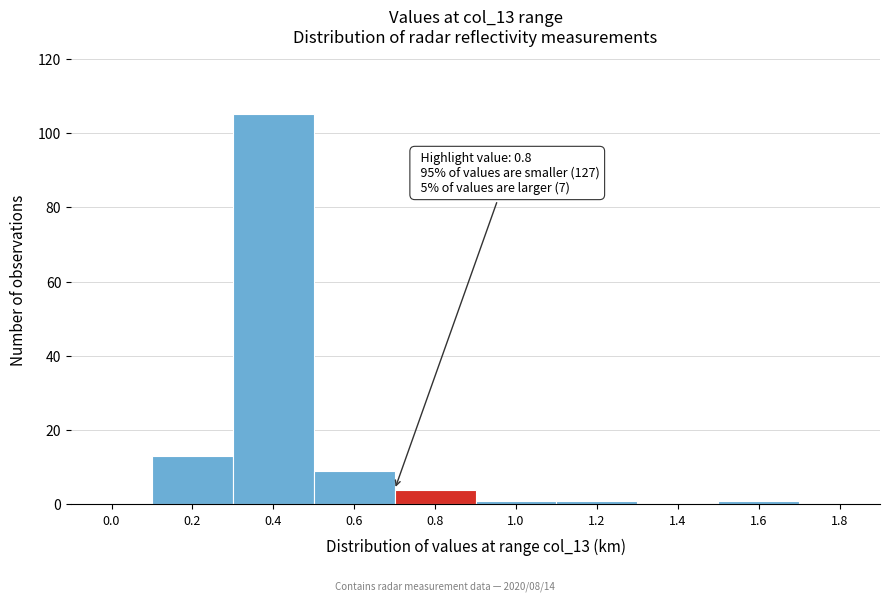

Reading left to right, what are all the values shown in this chart?

0.0=0	0.2=13	0.4=105	0.6=9	0.8=4	1.0=1	1.2=1	1.4=0	1.6=1	1.8=0